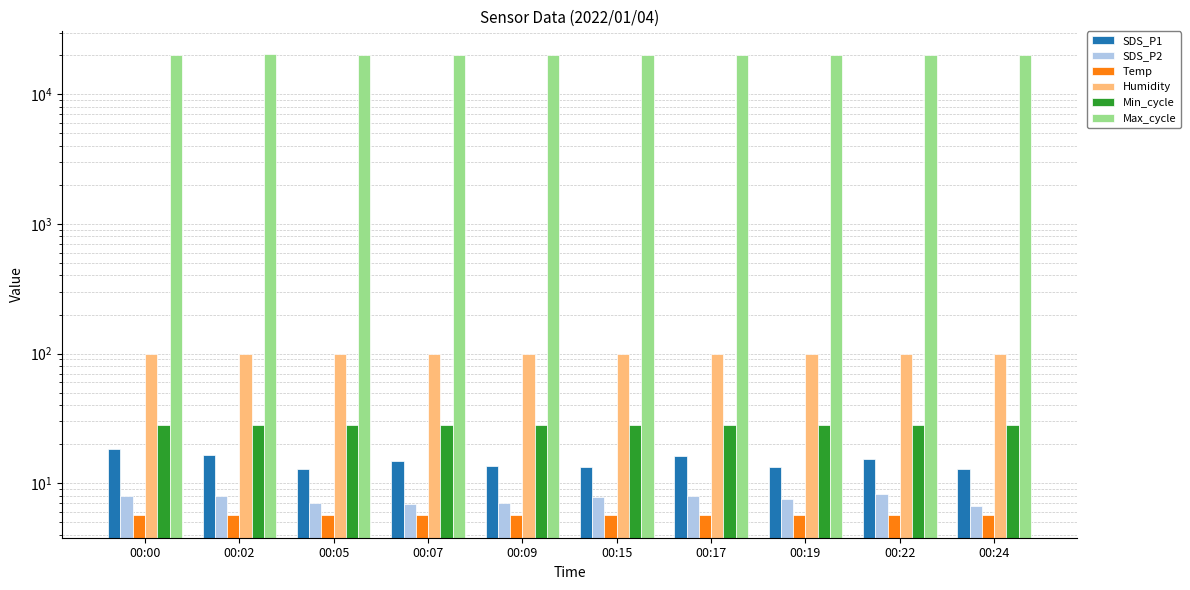

What is the lowest value of the SDS_P1 series?

12.8